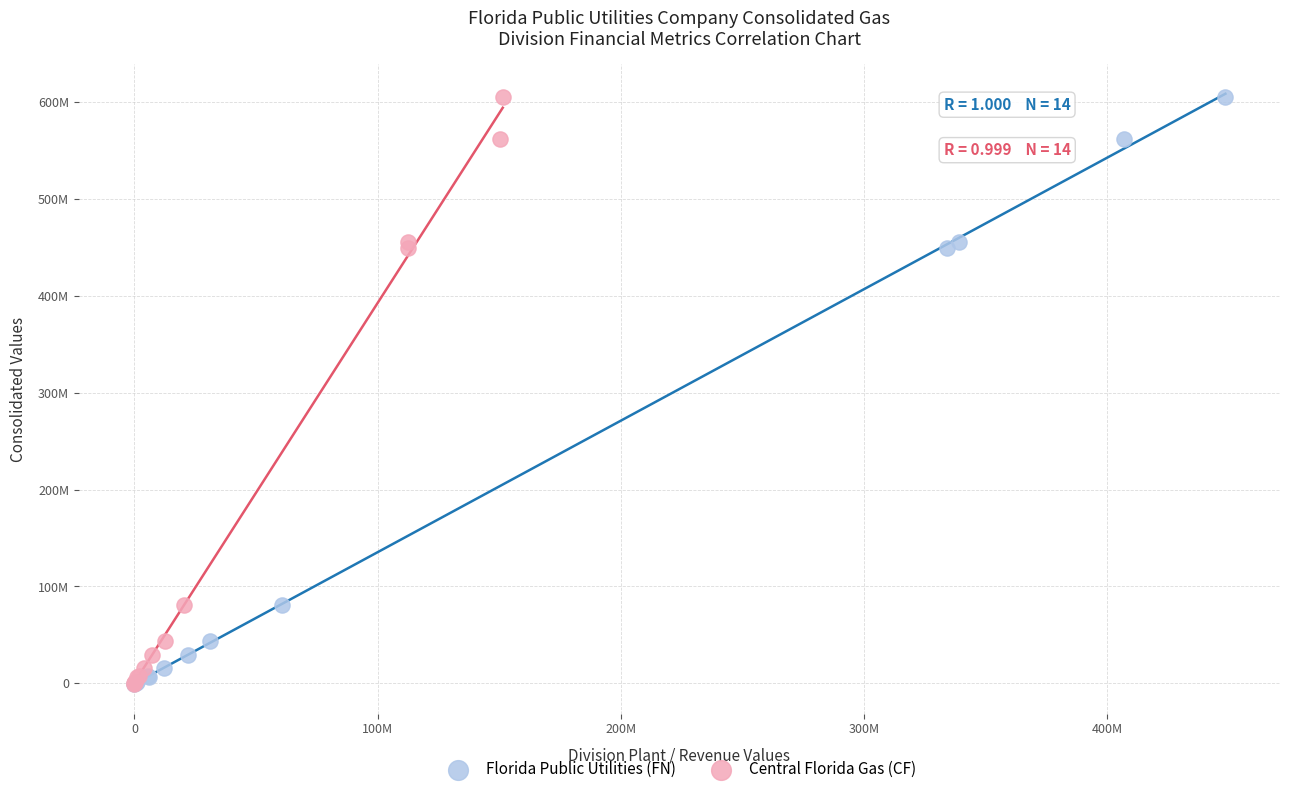

What are all the series names shown in the legend?

Florida Public Utilities (FN), Central Florida Gas (CF)